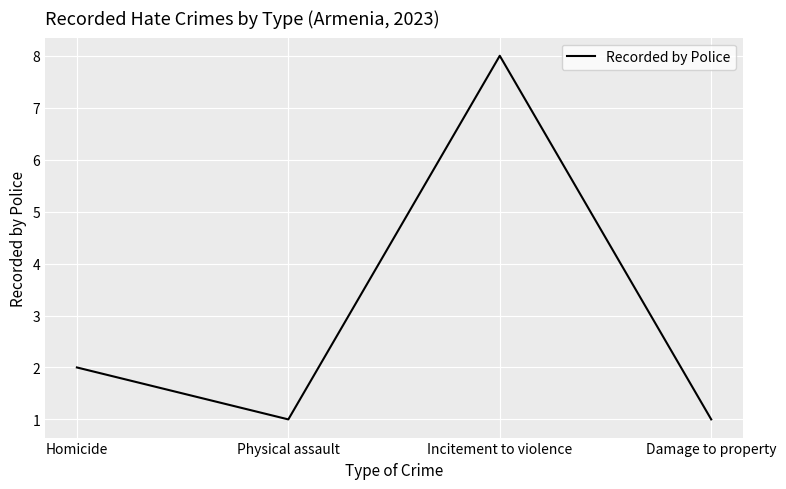

How many values are below 2?

2